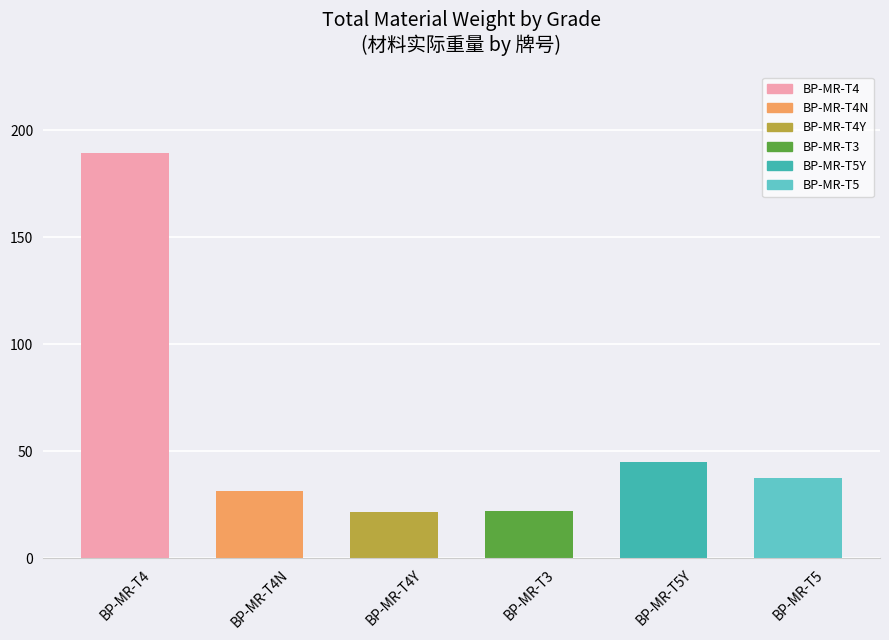

The value at BP-MR-T4N is 31.5. True or false?

True